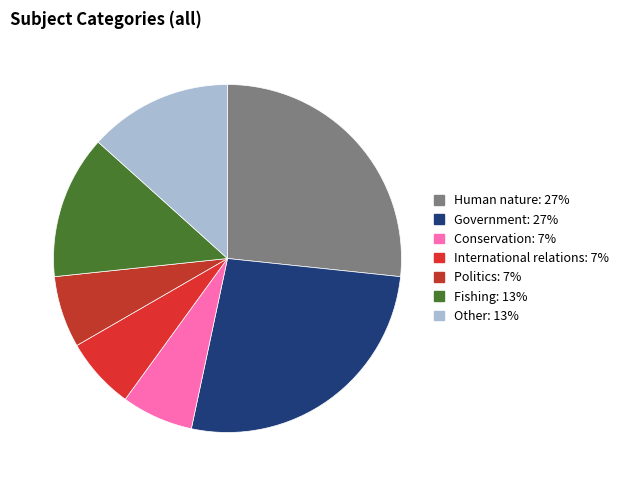

To the nearest percent, what is the difference between the largest and smallest slice percentages?

20%